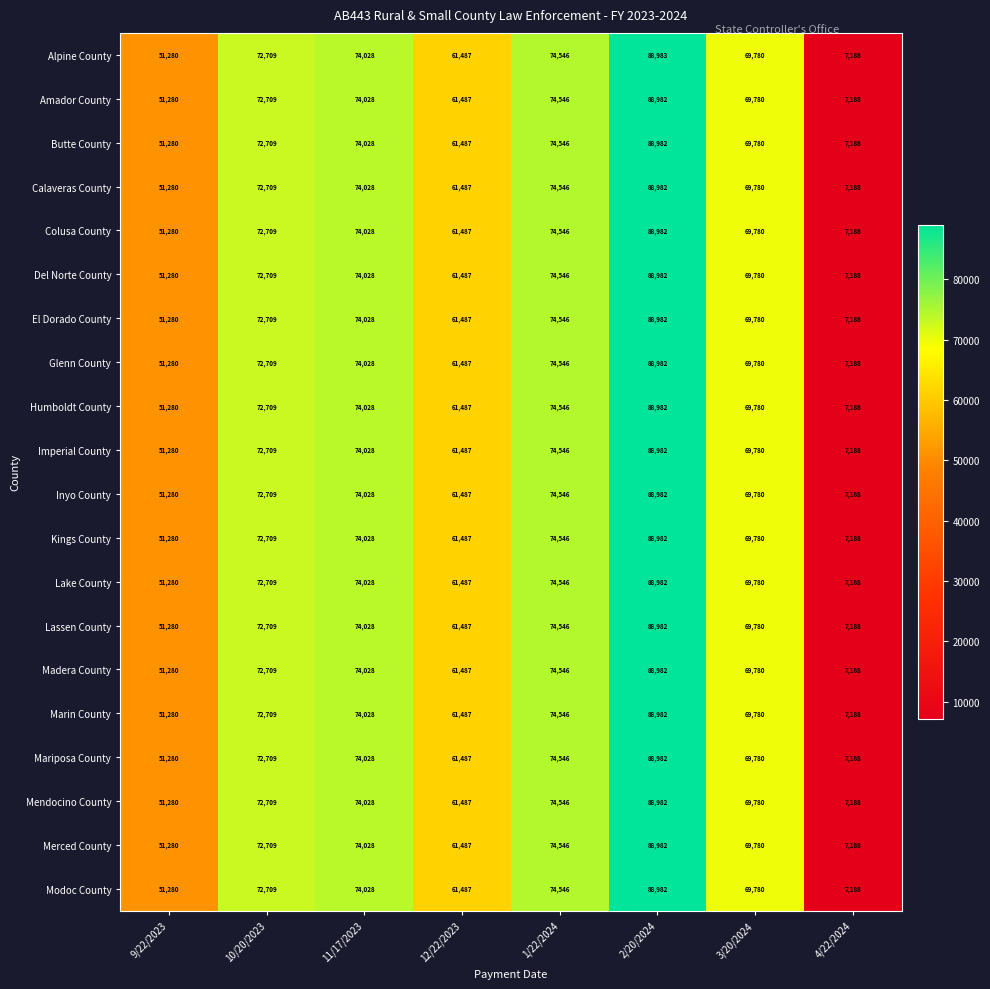

What is the total value across all series at 9/22/2023?

1025600